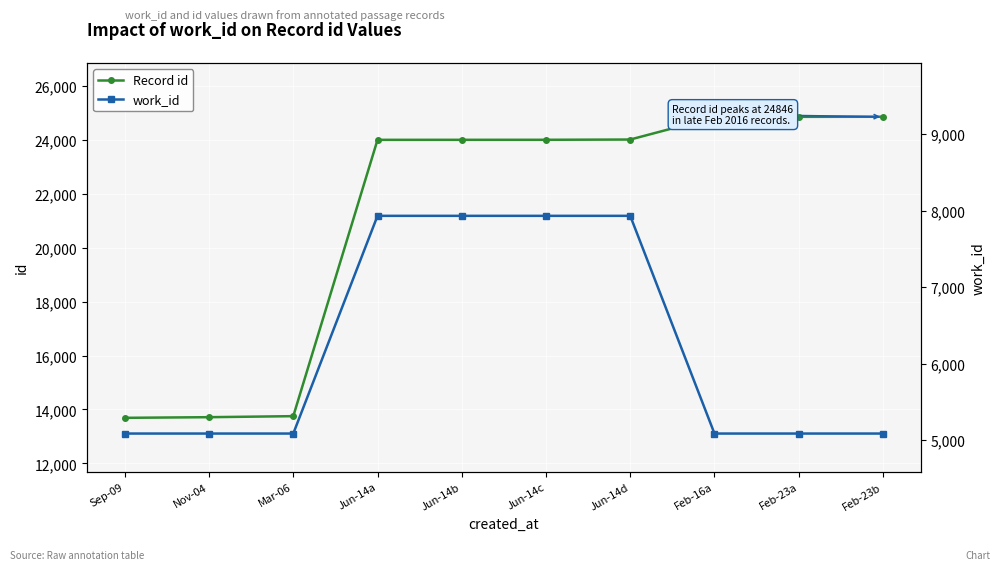

True or false: work_id and Record id cross at least once.

False